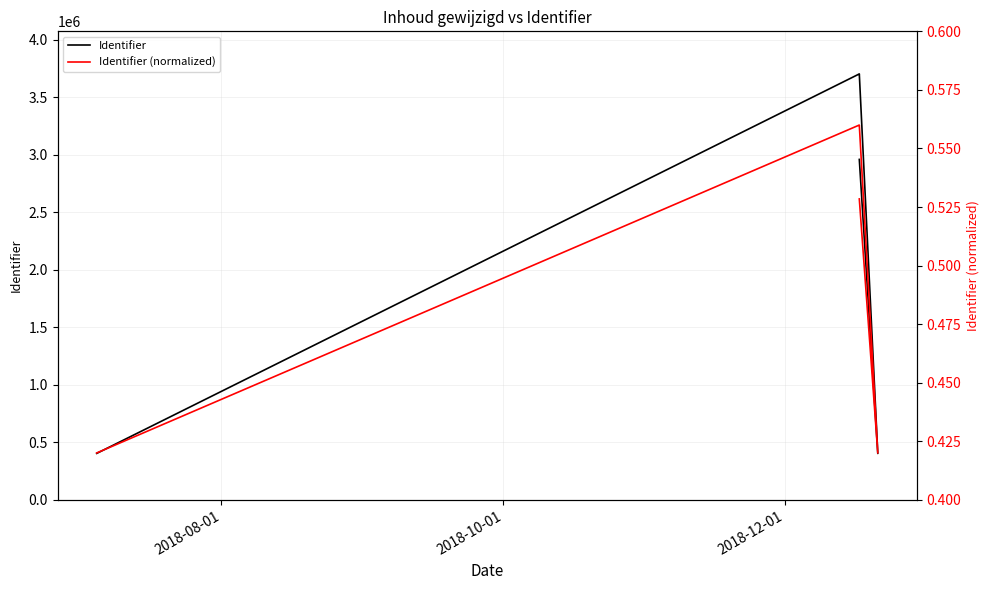

What are all the series names shown in the legend?

Identifier, Identifier (normalized)